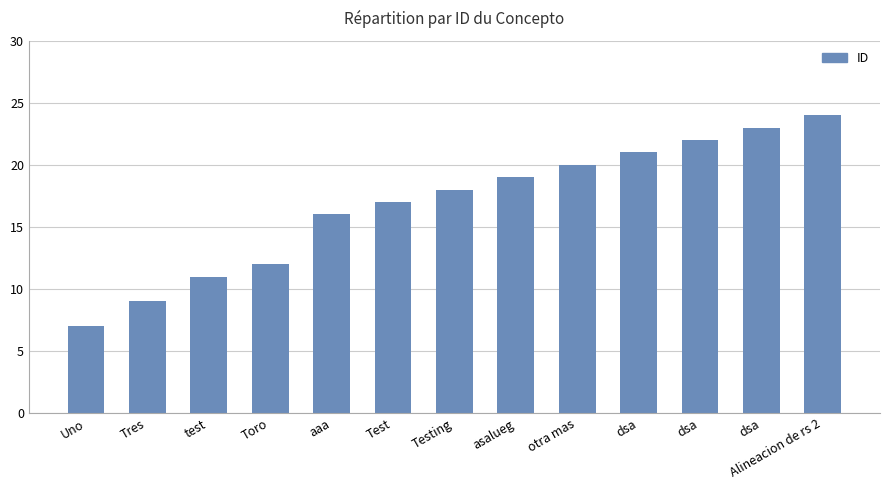

How many data points are less than 18?

6